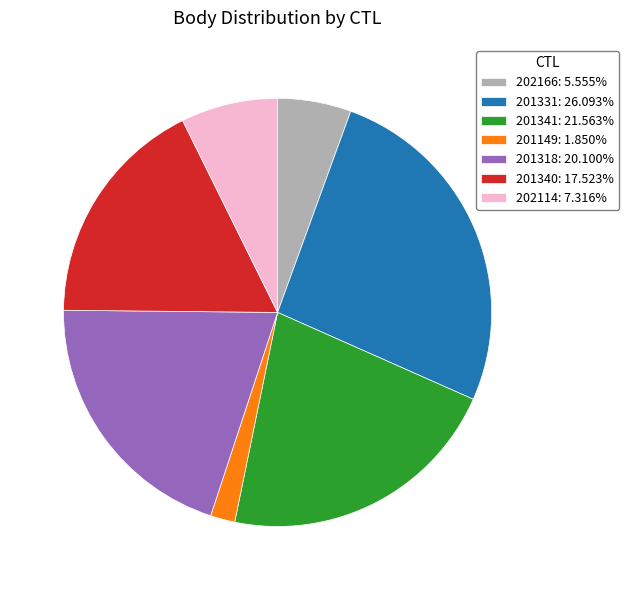

Is 202114: 7.316% the majority of the pie?

No